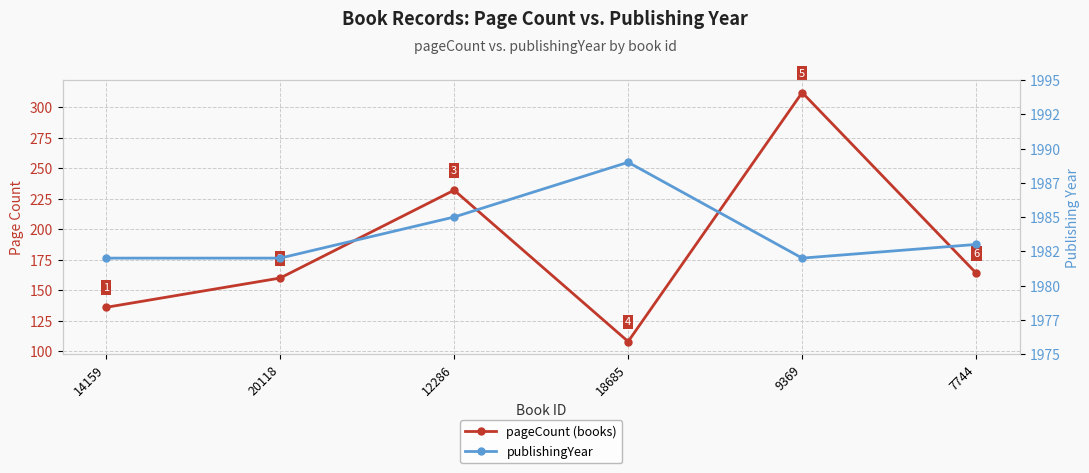

At how many categories does at least one series exceed 1250?

6